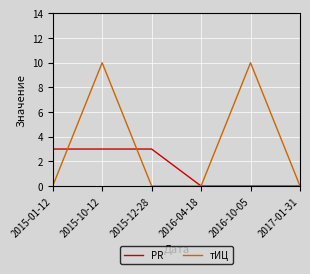

List the series in order of their overall mean, highest first.

тИЦ, PR